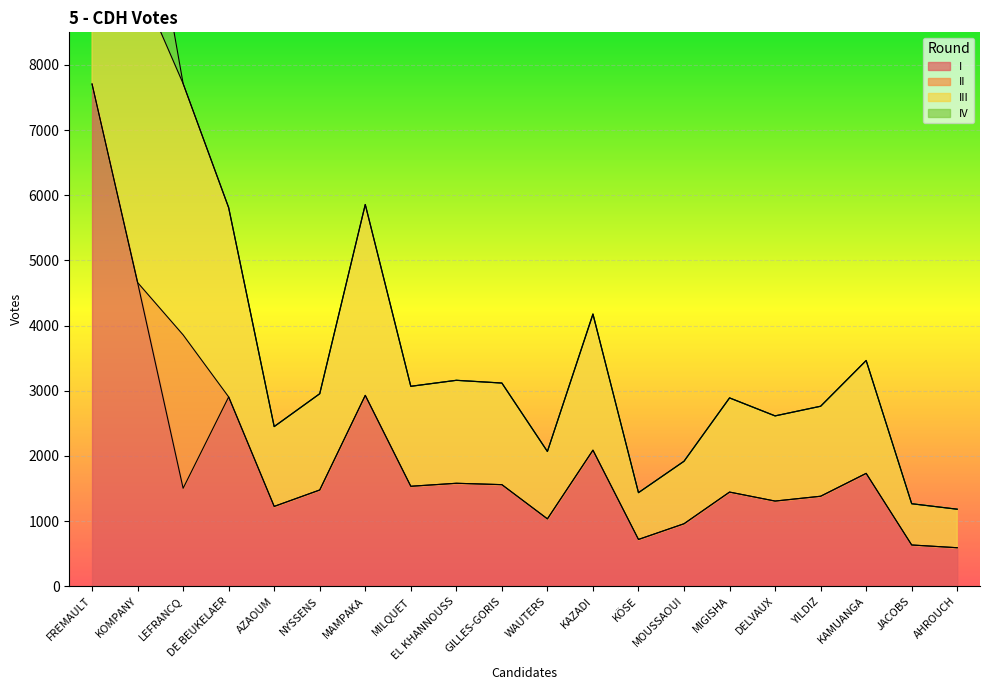

The I series shows 754 at AZAOUM. True or false?

False